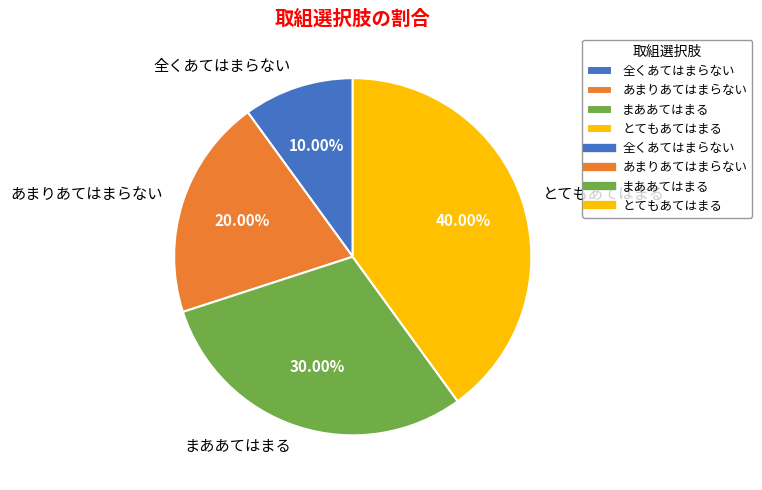

Count the number of slices in the pie.

4